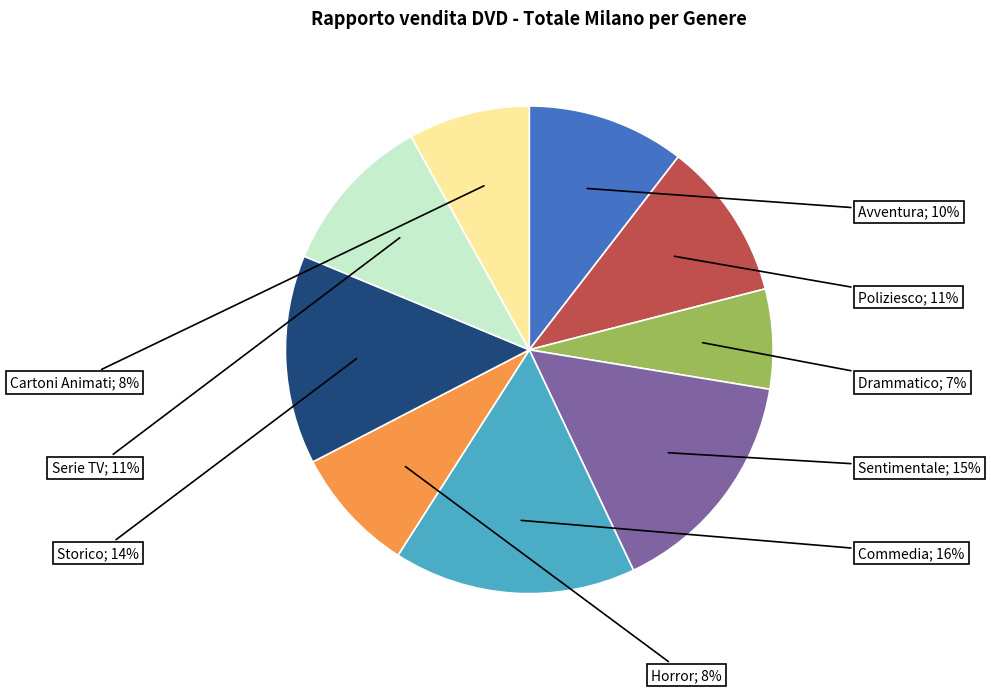

To the nearest percent, what is the difference between the largest and smallest slice percentages?

9%